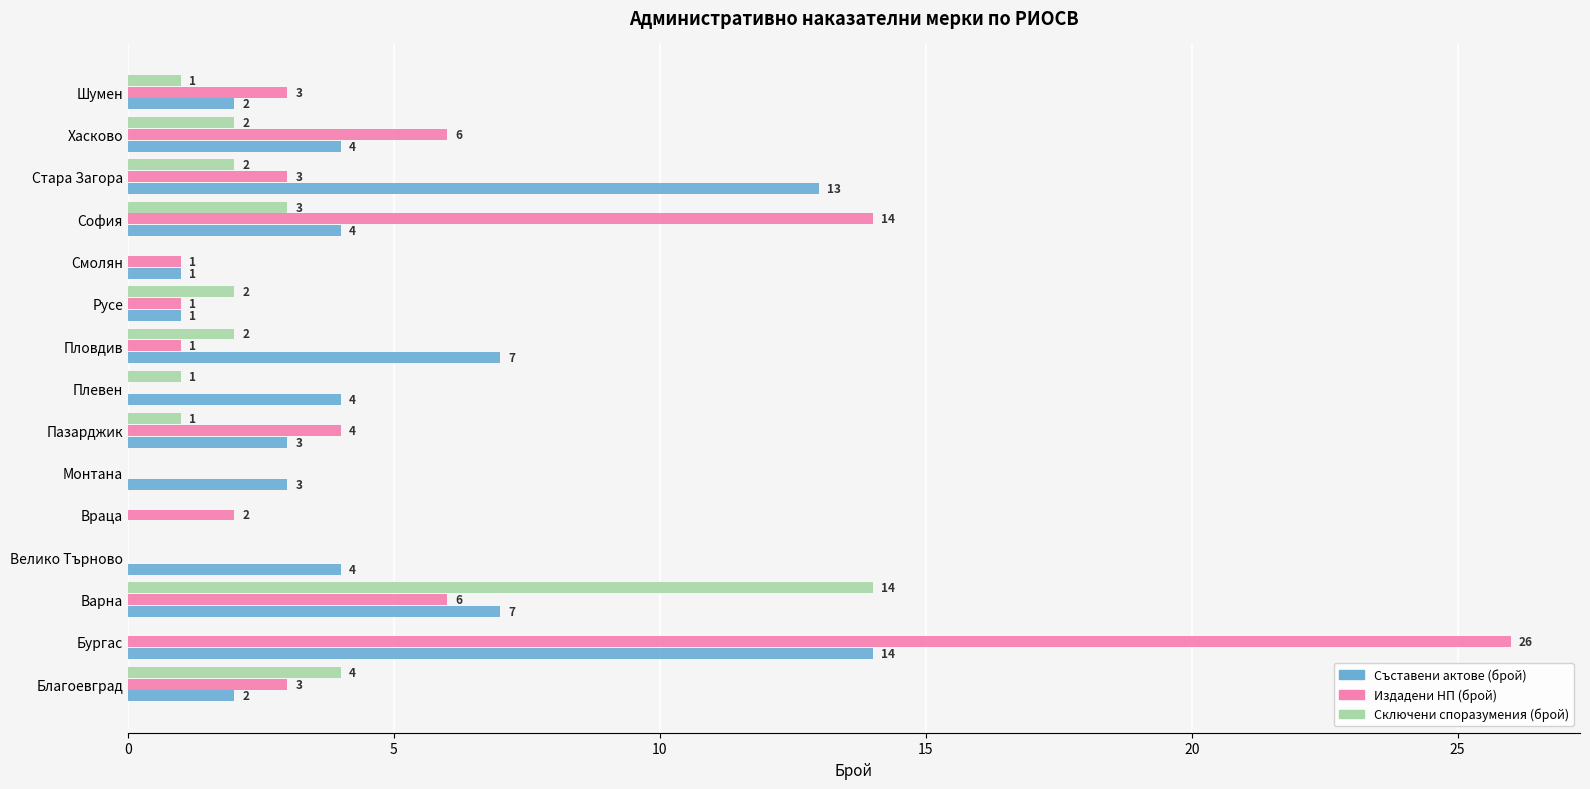

What is the sum of all Съставени актове (брой) values?

69